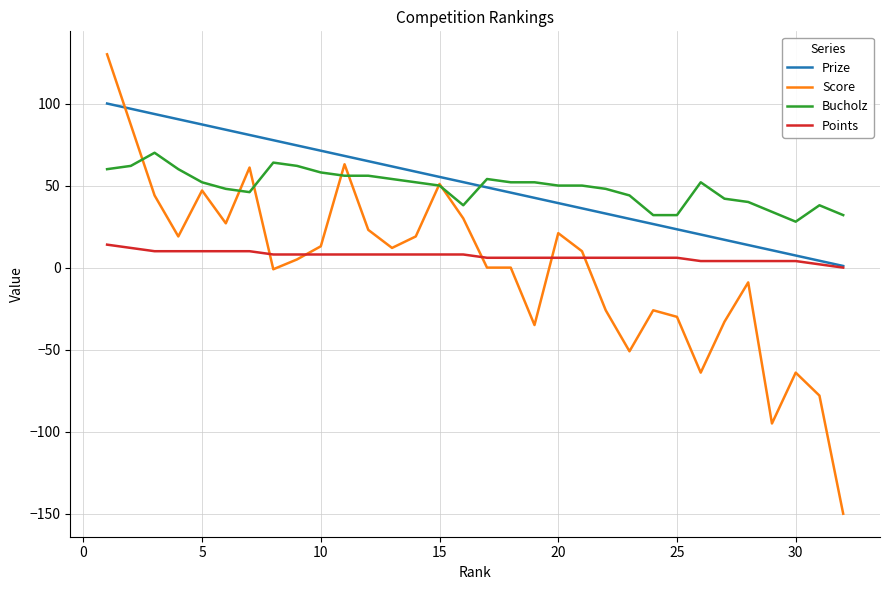

List the series in order of their peak value, highest first.

Score, Prize, Bucholz, Points